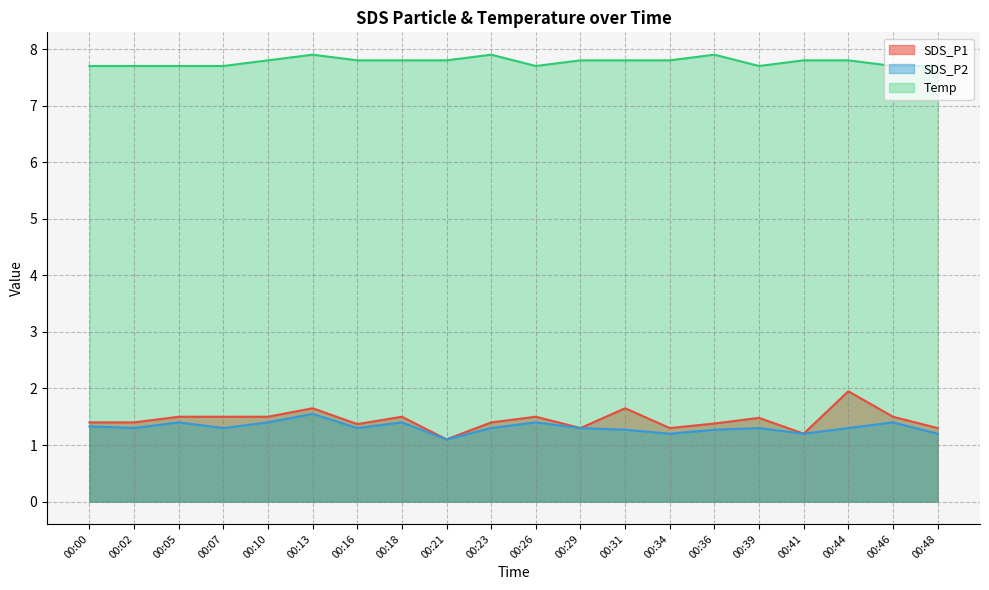

True or false: Temp and SDS_P1 cross at least once.

False